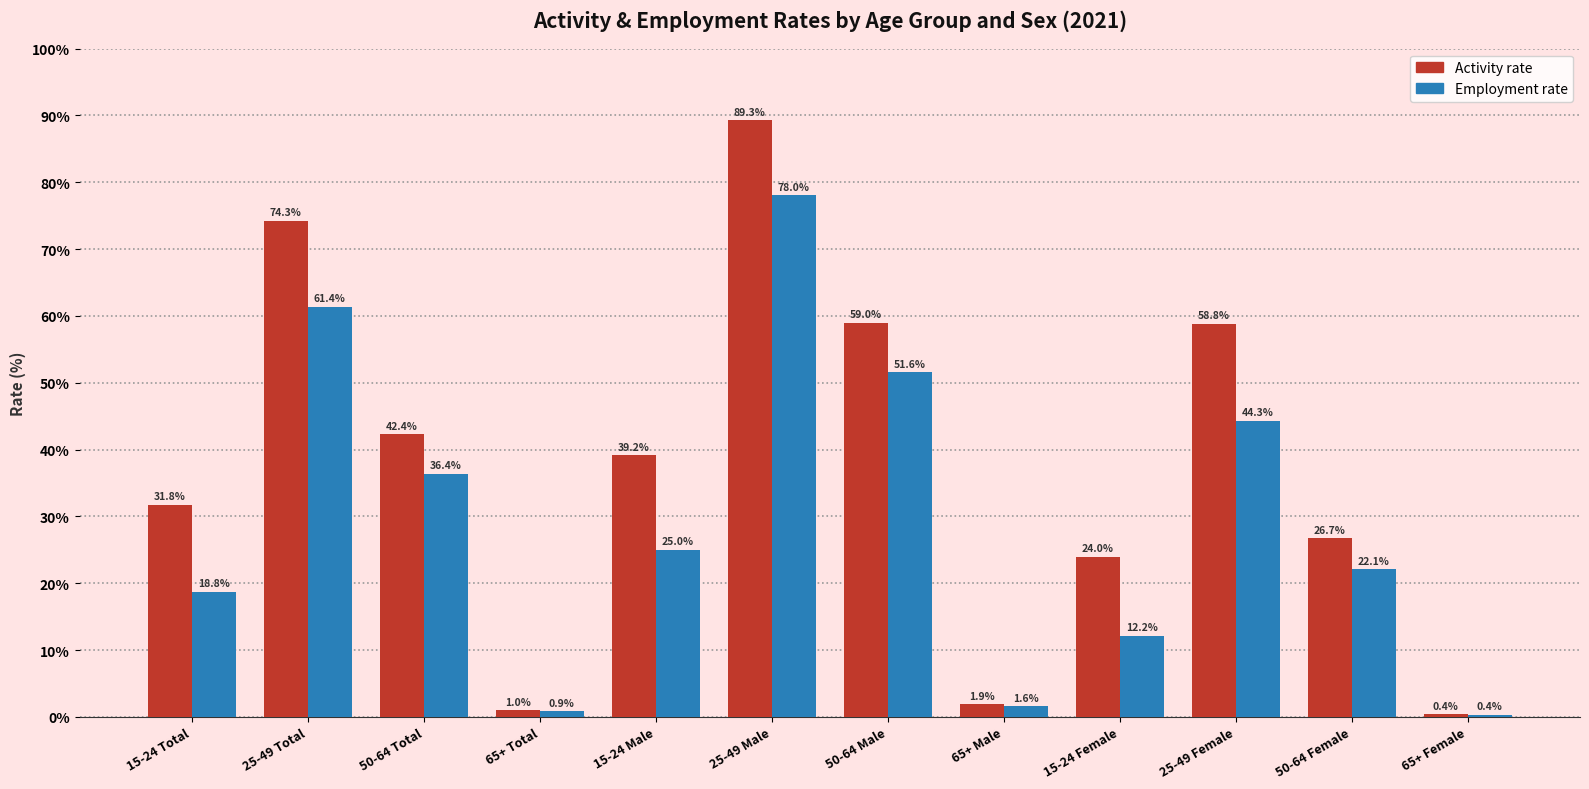

The Activity rate series shows 40.1 at 50-64 Male. True or false?

False